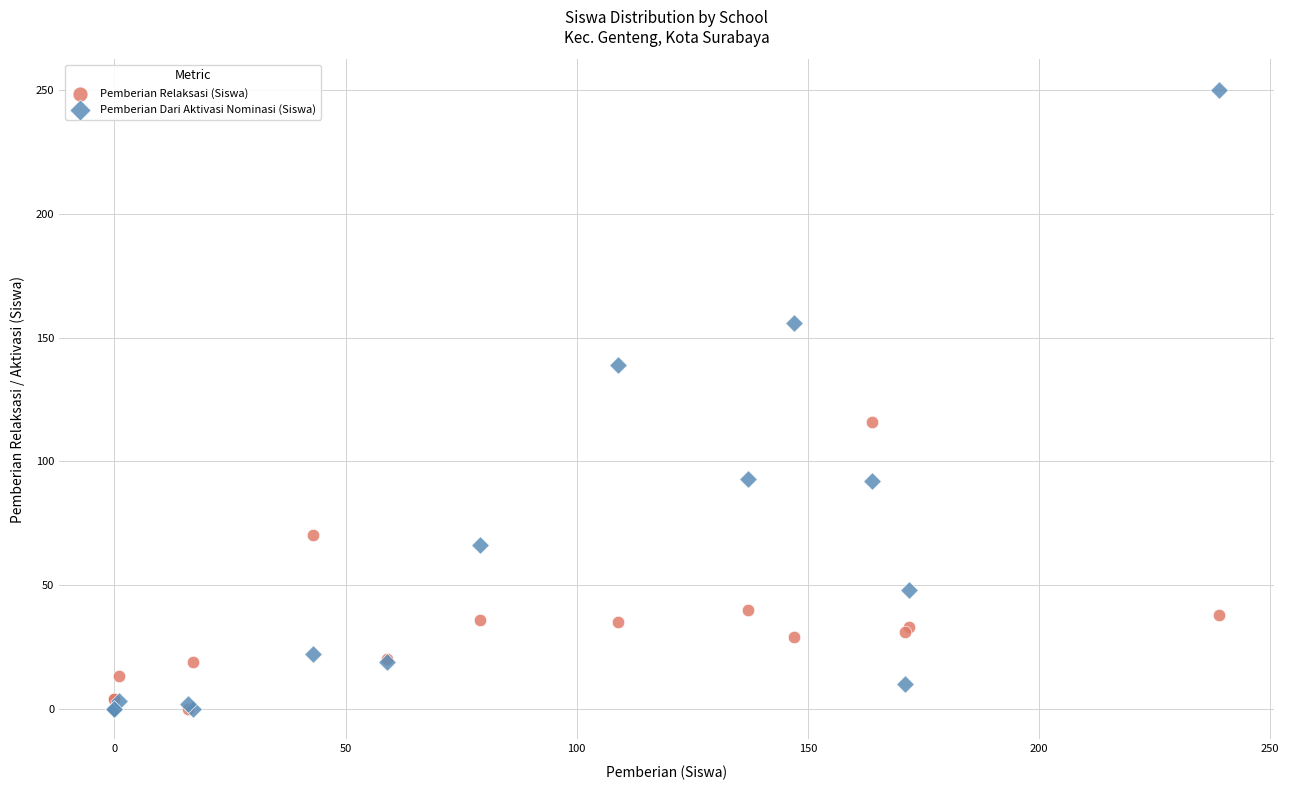

In the Pemberian Dari Aktivasi Nominasi (Siswa) series, what Y value is closest to 125?

139